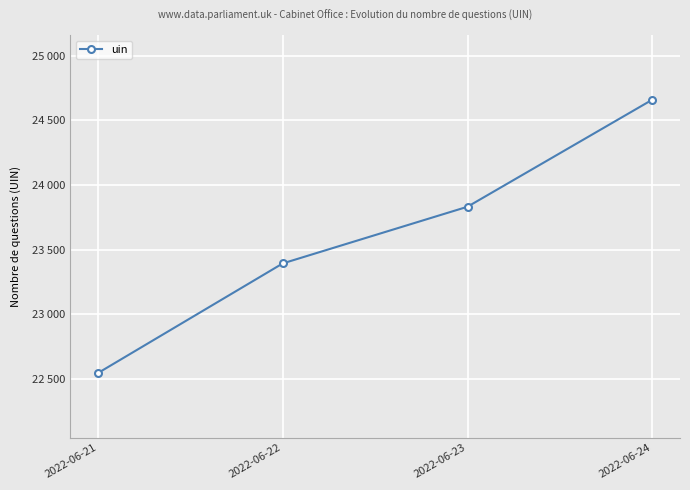

Approximately how many times larger is the value at 2022-06-22 compared to 2022-06-23?

1.0